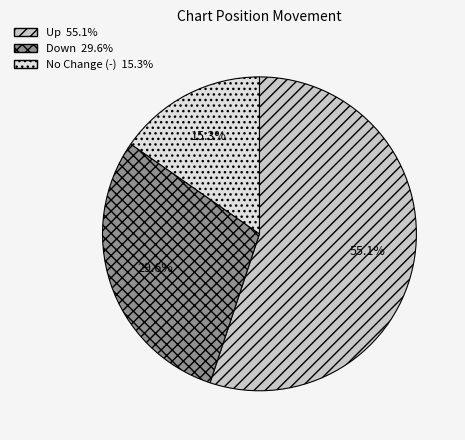

Does any single category account for the majority?

Yes